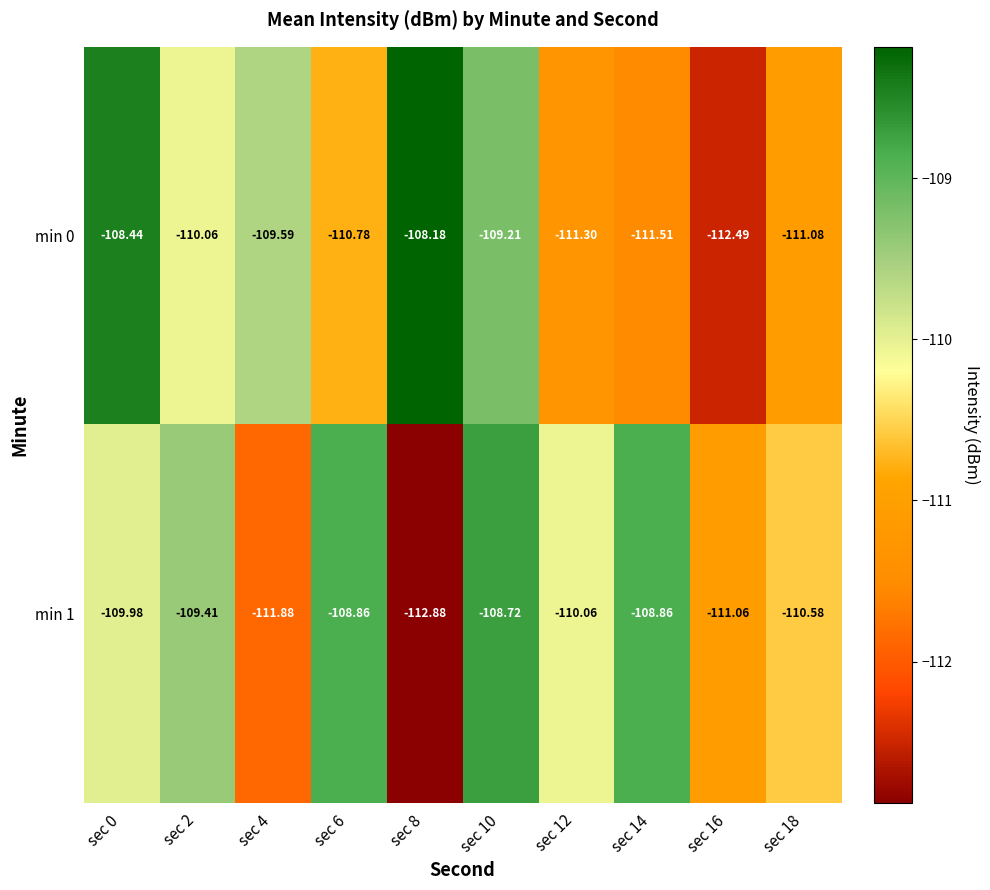

Which series has the largest range (max minus min)?

min 0